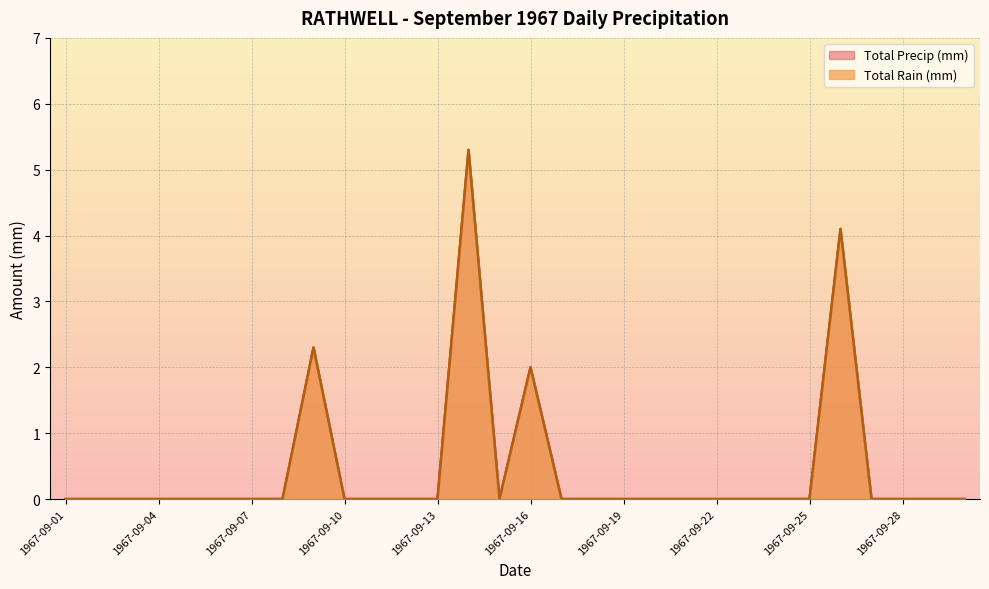

What is the difference between the maximum and minimum values in the Total Precip (mm) series?

5.3